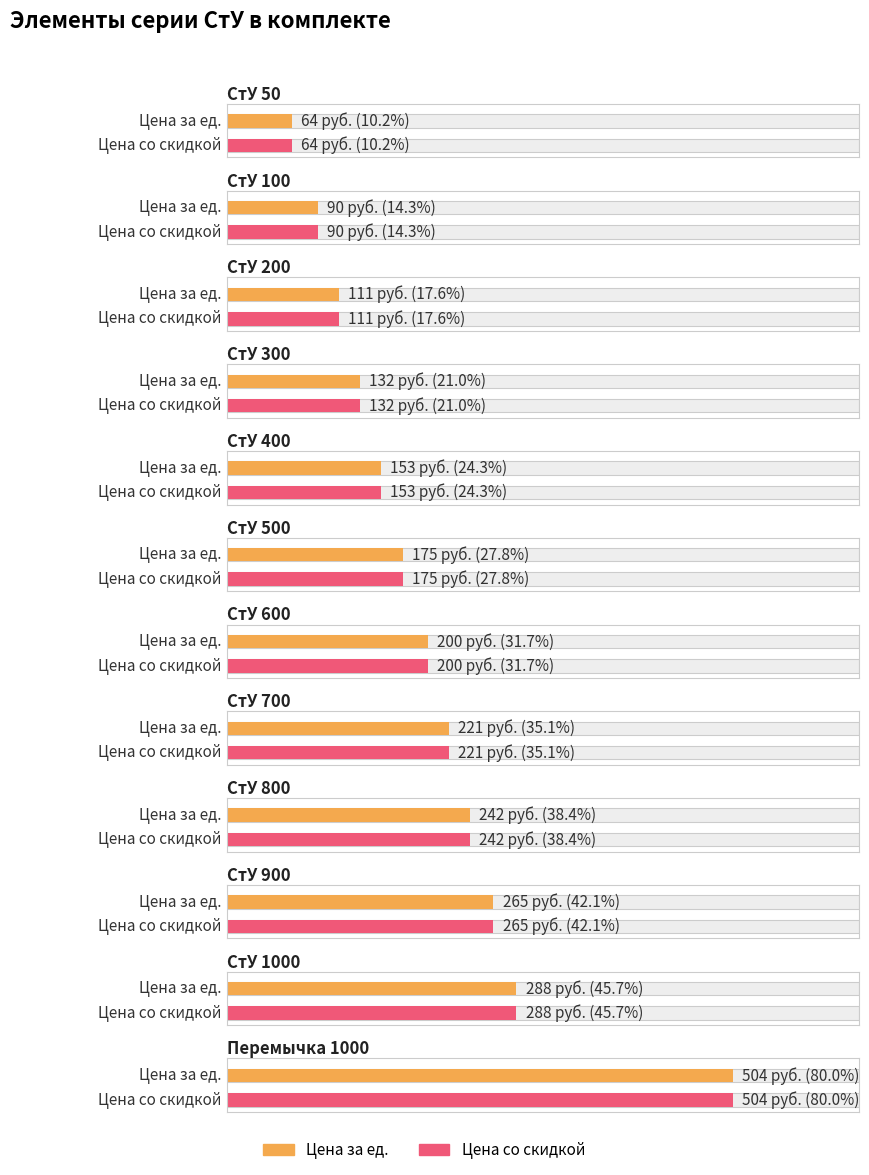

What is the maximum value shown in the chart?

504